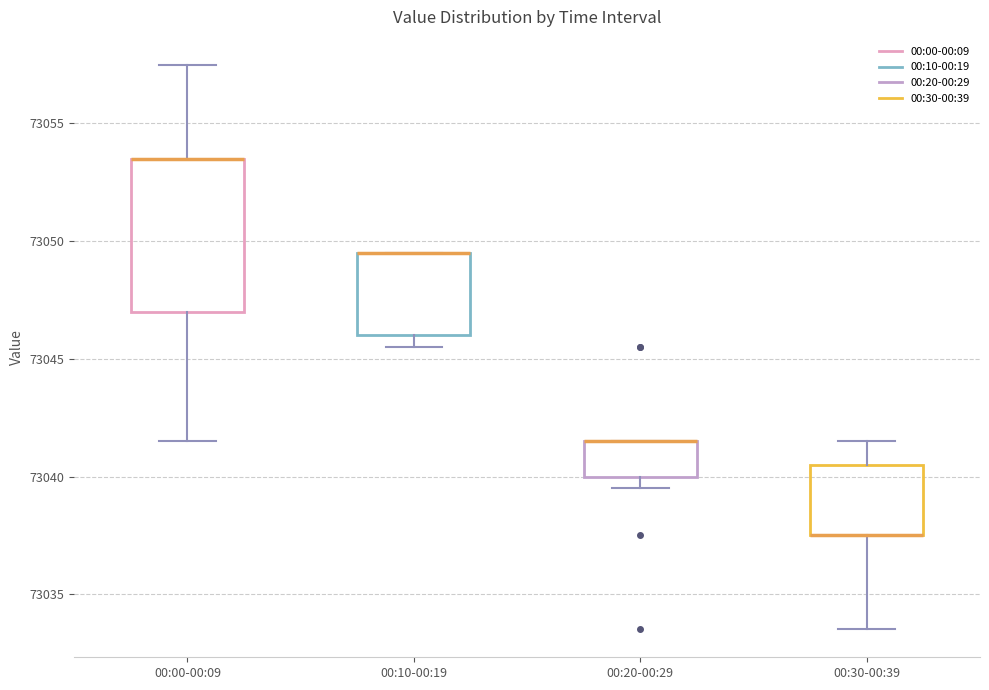

Reading left to right, transcribe this box plot: for each box, give where its median line is, the range the box spans, and where its two whiskers end, as read against the y-axis. The values are not printed on the chart, so give them approximately, as read against the axis.

00:00-00:09: median 73053.5 (drawn on the box's upper edge), box 73047.0 to 73053.5, whiskers 73041.5 to 73057.5
00:10-00:19: median 73049.5 (drawn on the box's upper edge), box 73046.0 to 73049.5, whiskers 73045.5 to 73049.5
00:20-00:29: median 73041.5 (drawn on the box's upper edge), box 73040.0 to 73041.5, whiskers 73039.5 to 73041.5
00:30-00:39: median 73037.5 (drawn on the box's lower edge), box 73037.5 to 73040.5, whiskers 73033.5 to 73041.5